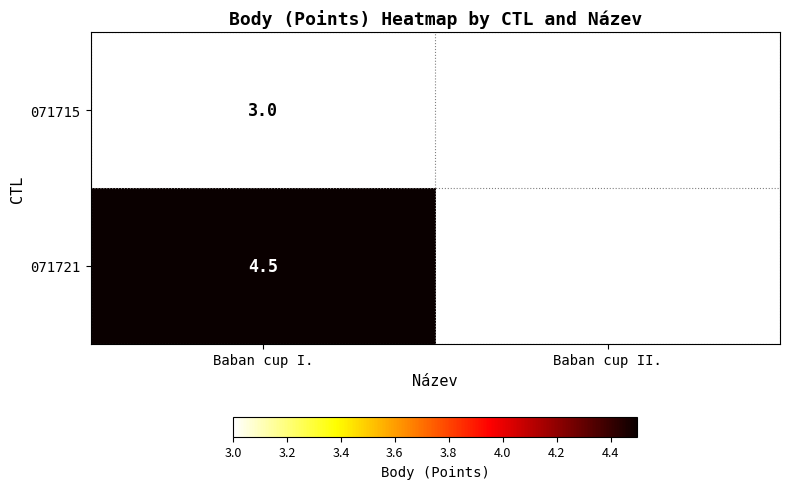

Rank the series at Baban cup I. from lowest to highest value.

071715, 071721